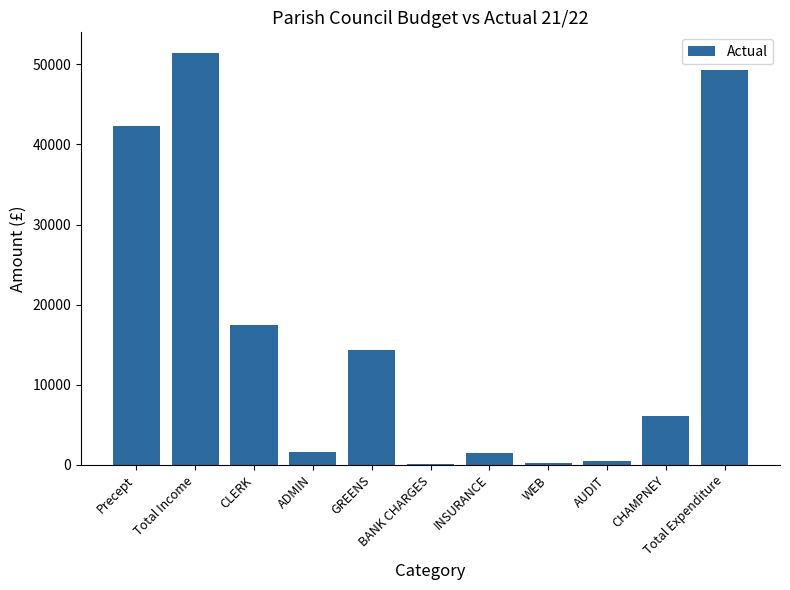

What is the change in value from ADMIN to GREENS?

+12828.4